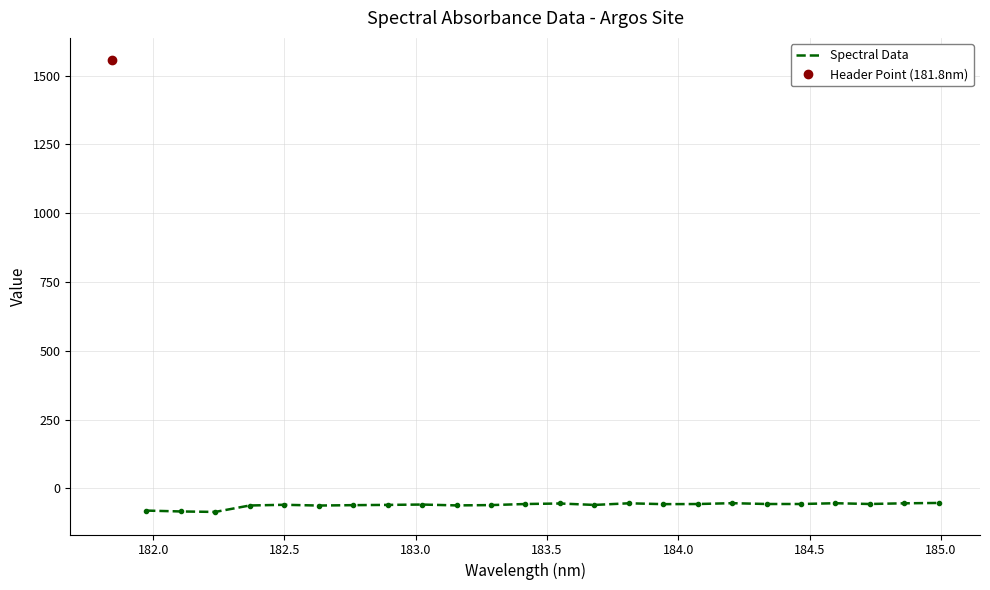

What is the minimum value for Spectral Data?

-86.0